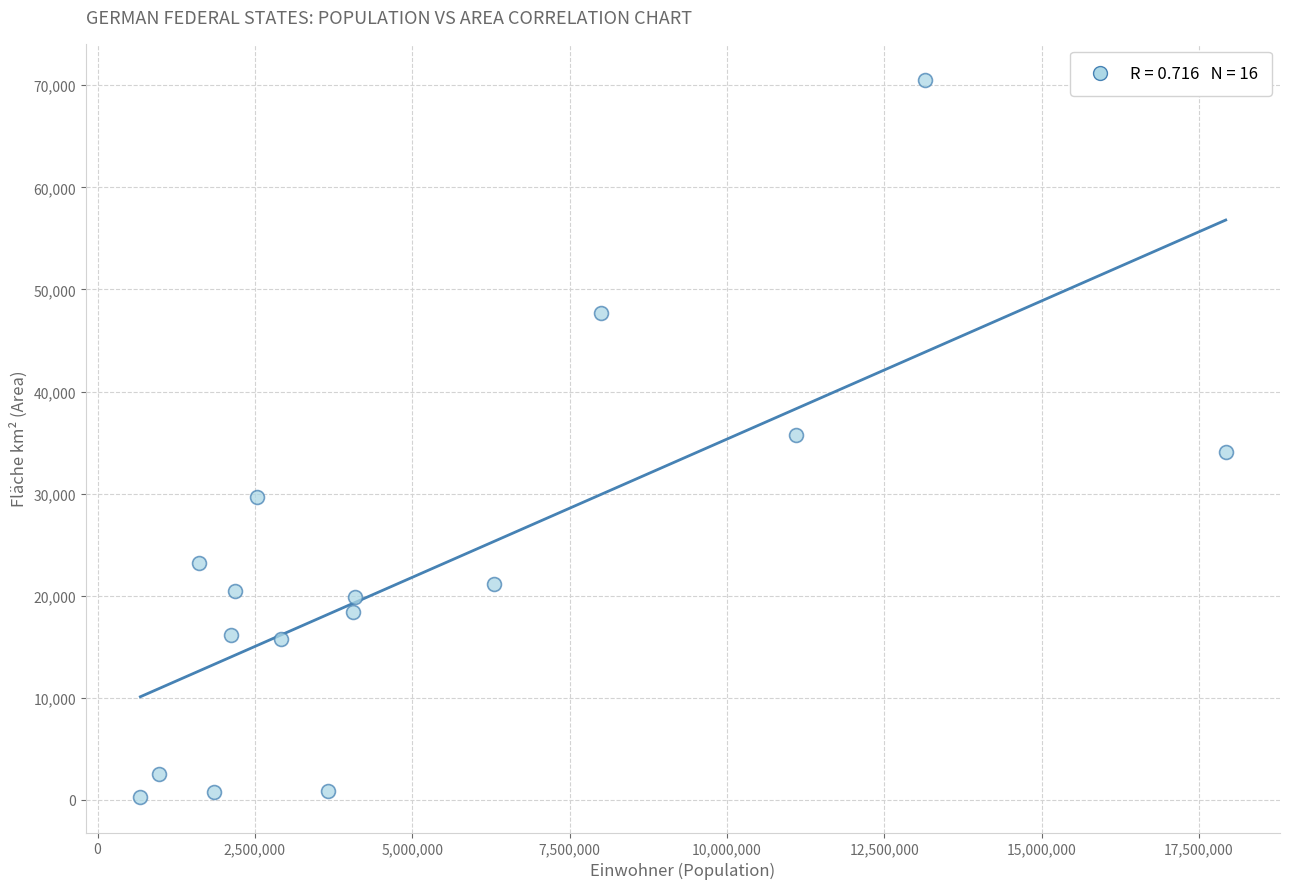

What is the range of Y values (max minus min)?

70216